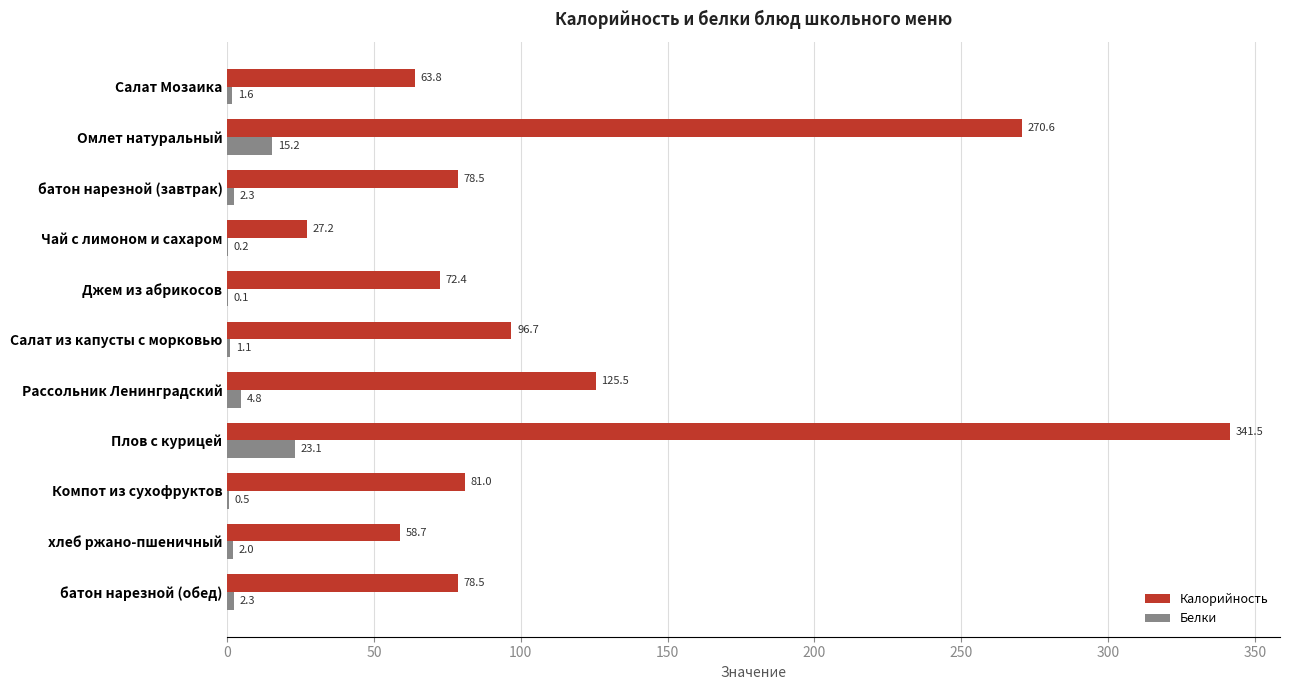

What is the sum of the Белки values at хлеб ржано-пшеничный and Плов с курицей?

25.1